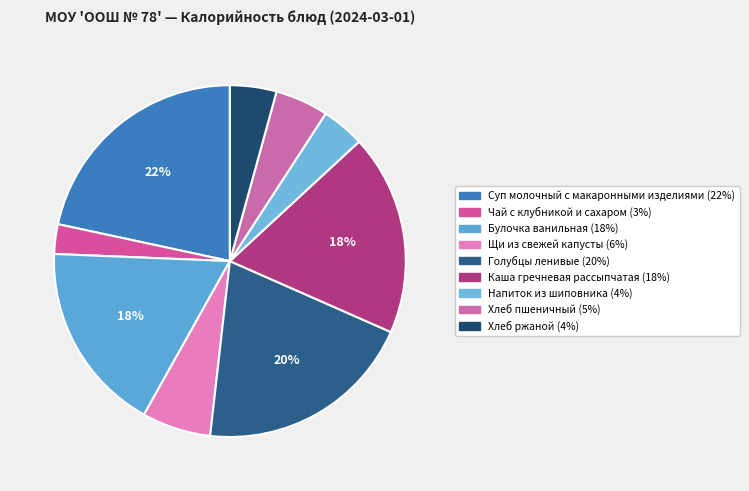

Which category has the biggest portion of the pie?

Суп молочный с макаронными изделиями